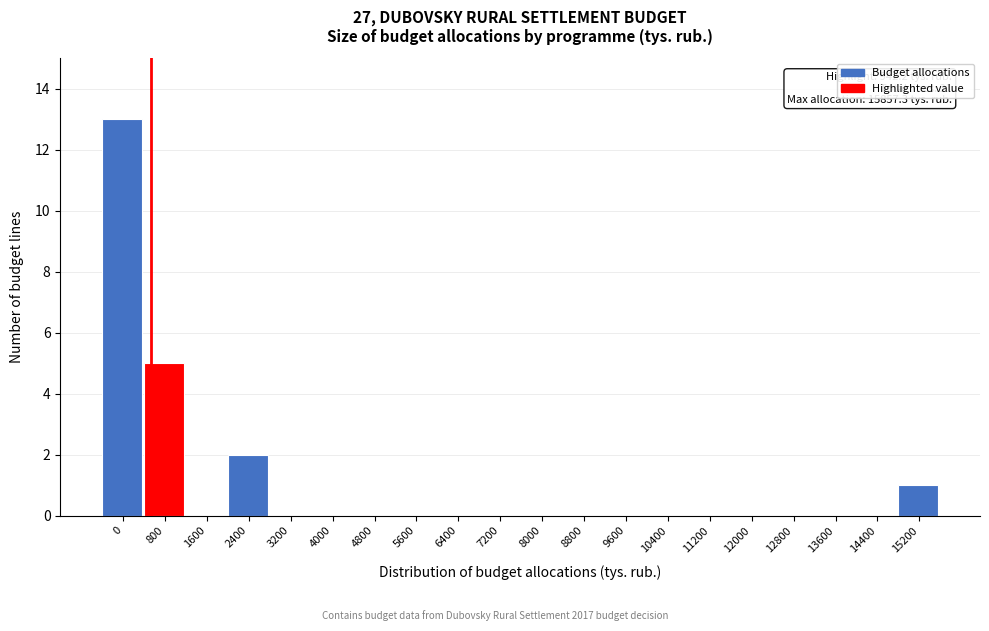

Reading left to right, extract all data points from this chart.

0=13	800=5	1600=0	2400=2	3200=0	4000=0	4800=0	5600=0	6400=0	7200=0	8000=0	8800=0	9600=0	10400=0	11200=0	12000=0	12800=0	13600=0	14400=0	15200=1